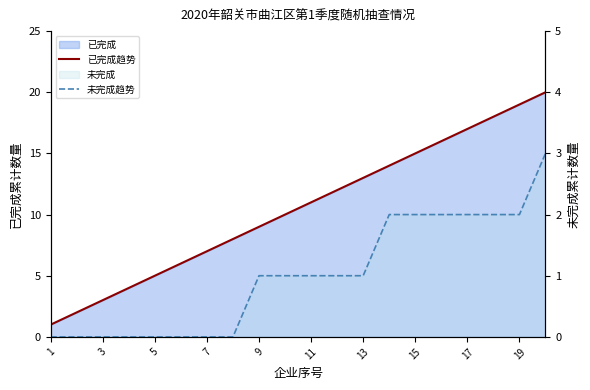

How many 未完成趋势 values are between 0 and 2?

19